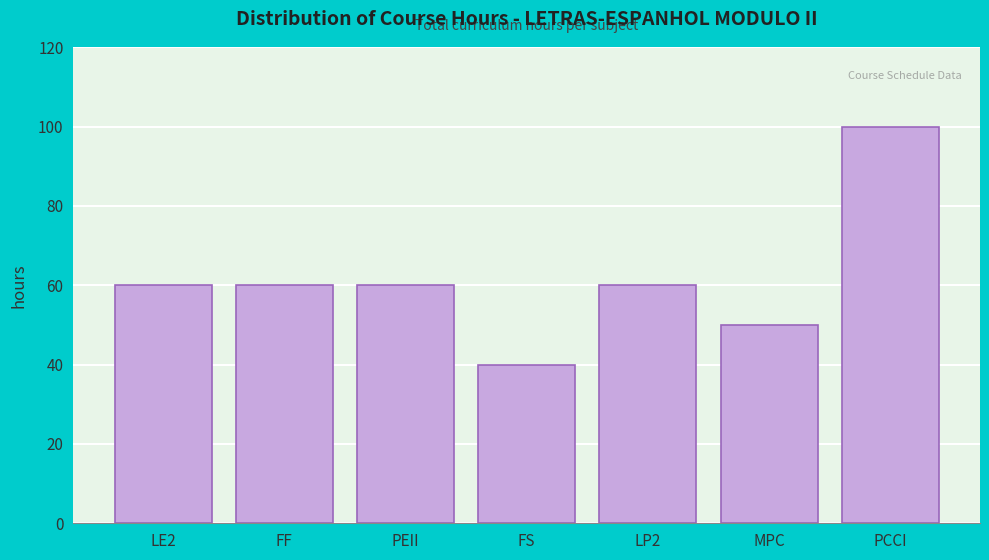

Reading right to left, extract all data points from this chart.

100	50	60	40	60	60	60